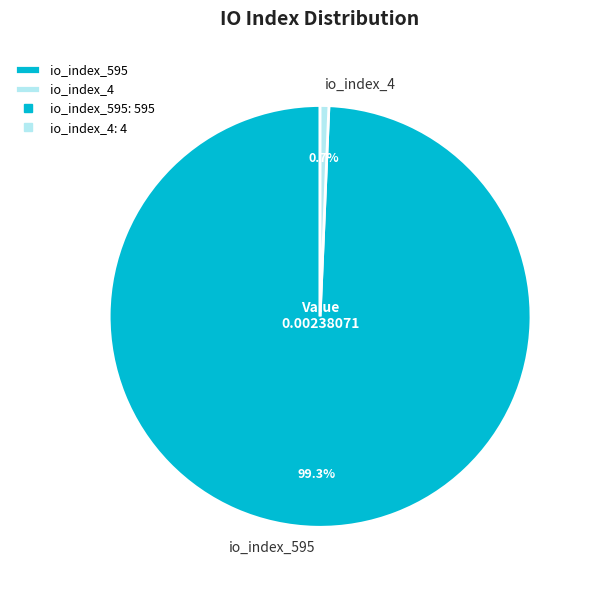

What is the total percentage of io_index_4 and io_index_595?

100.0%